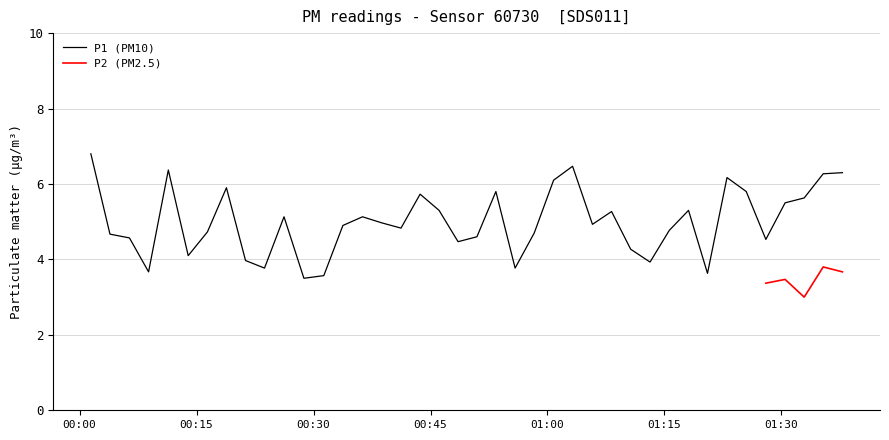

What is the highest value of the P1 (PM10) series?

6.8